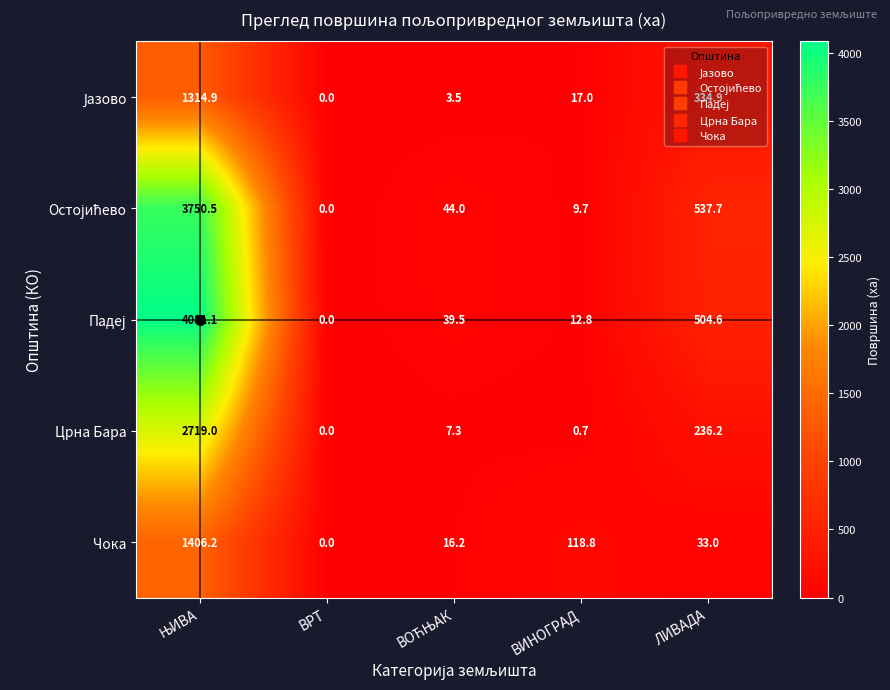

Which category has the lowest value across all series?

ВРТ